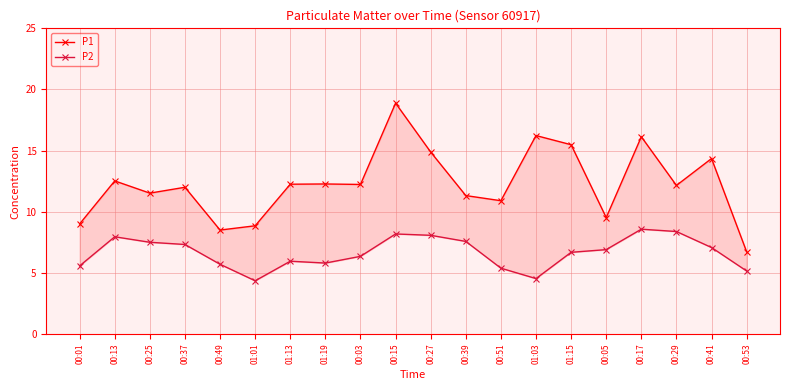

True or false: P2 and P1 intersect in this chart.

False